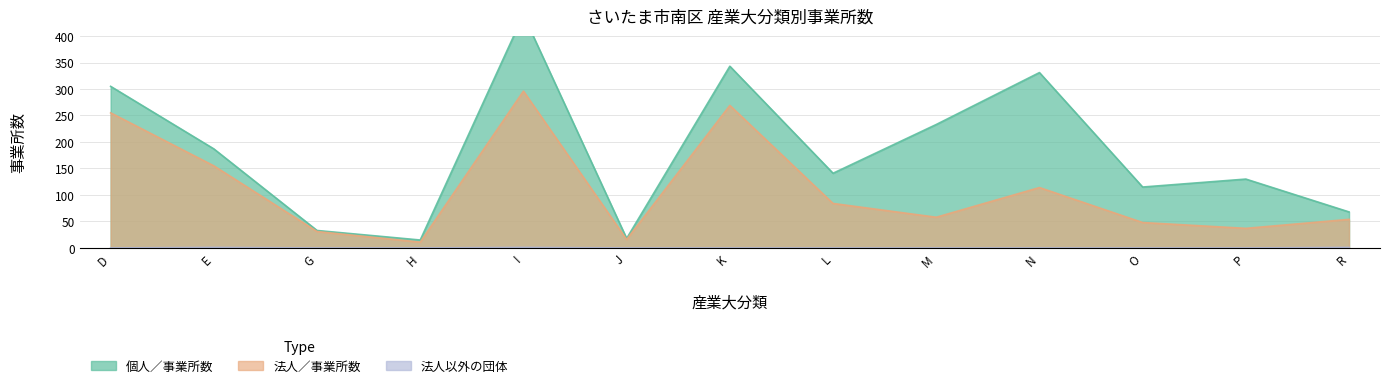

True or false: 法人以外の団体／事業所数 and 法人／事業所数 intersect in this chart.

False